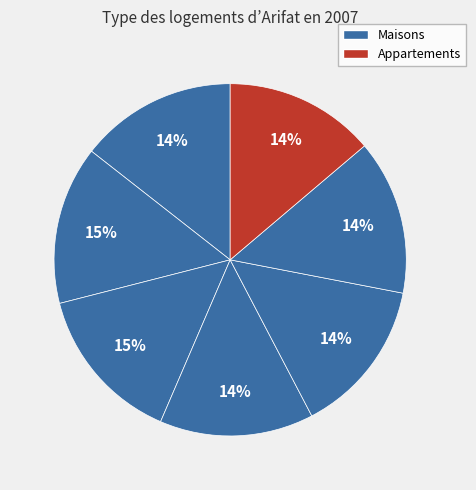

How many slices are in this pie chart?

7